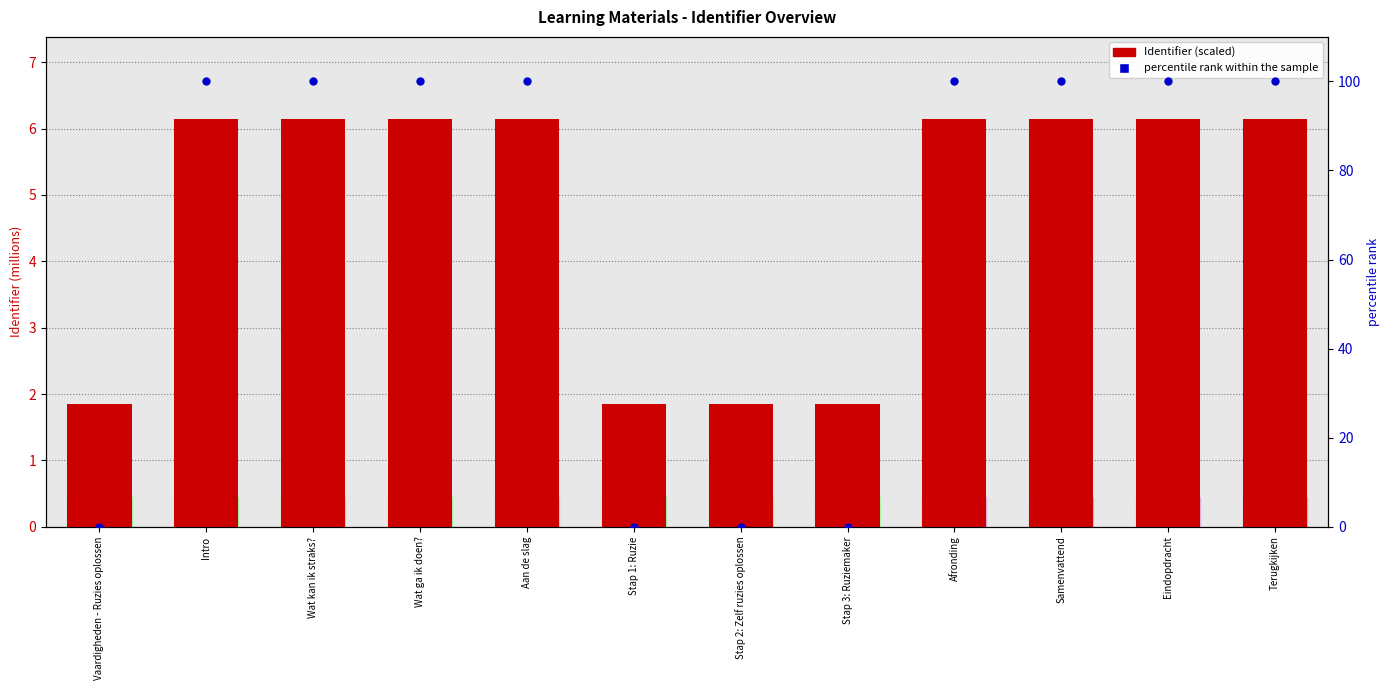

Which series contains the highest Y value?

percentile rank within the sample